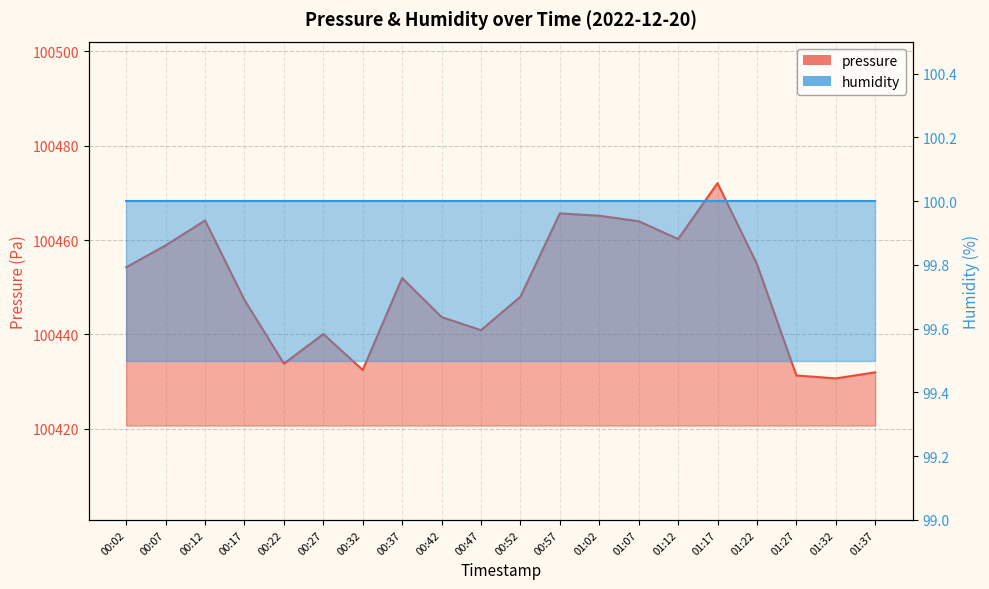

Where is the first local minimum?

00:22